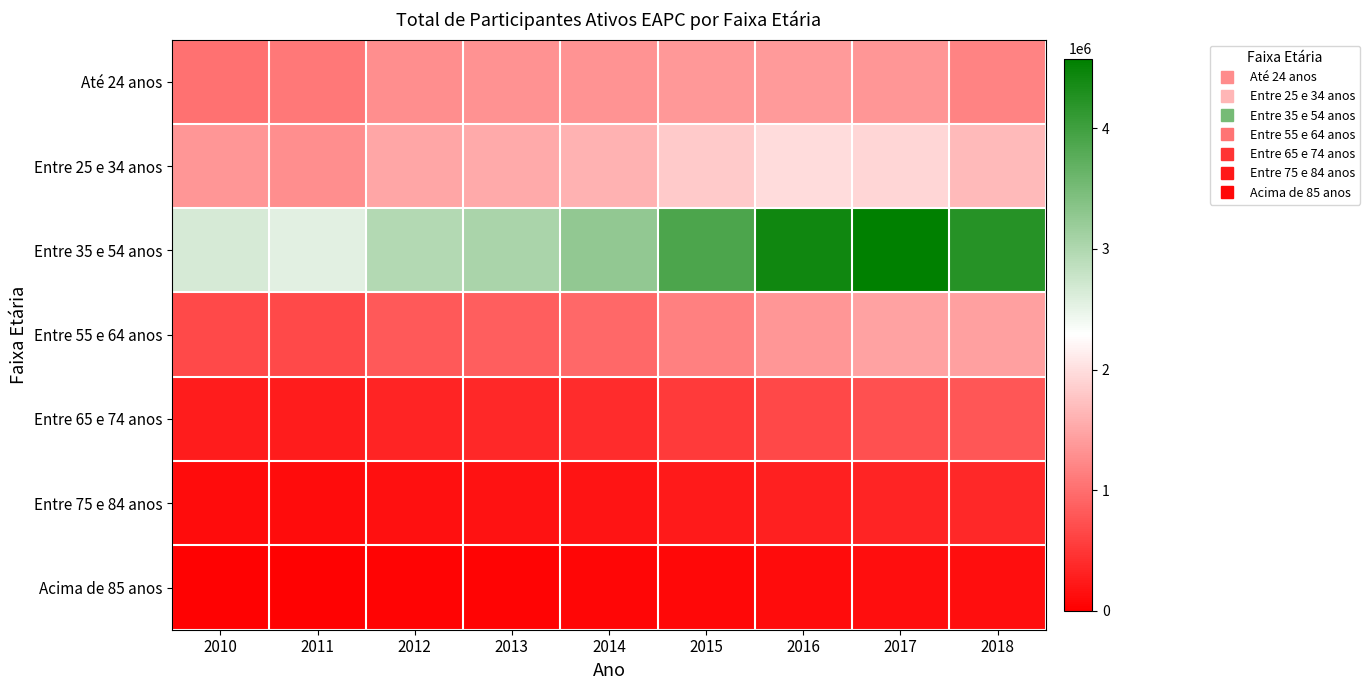

What is the spread (max minus min) of values at 2017?

4452564